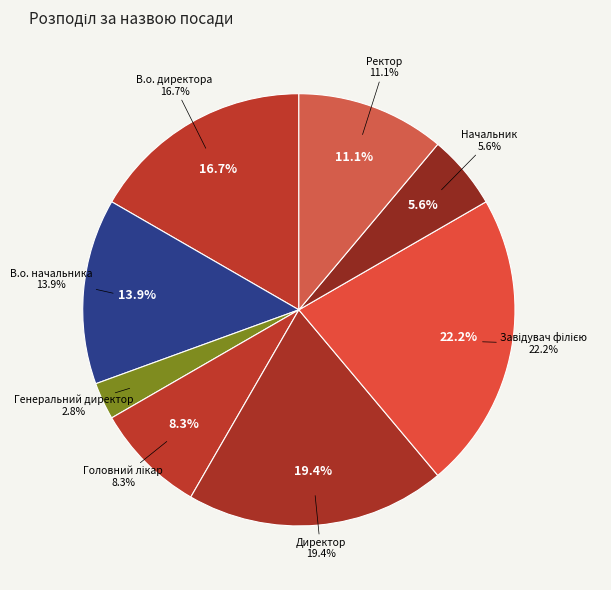

Count the number of slices in the pie.

8